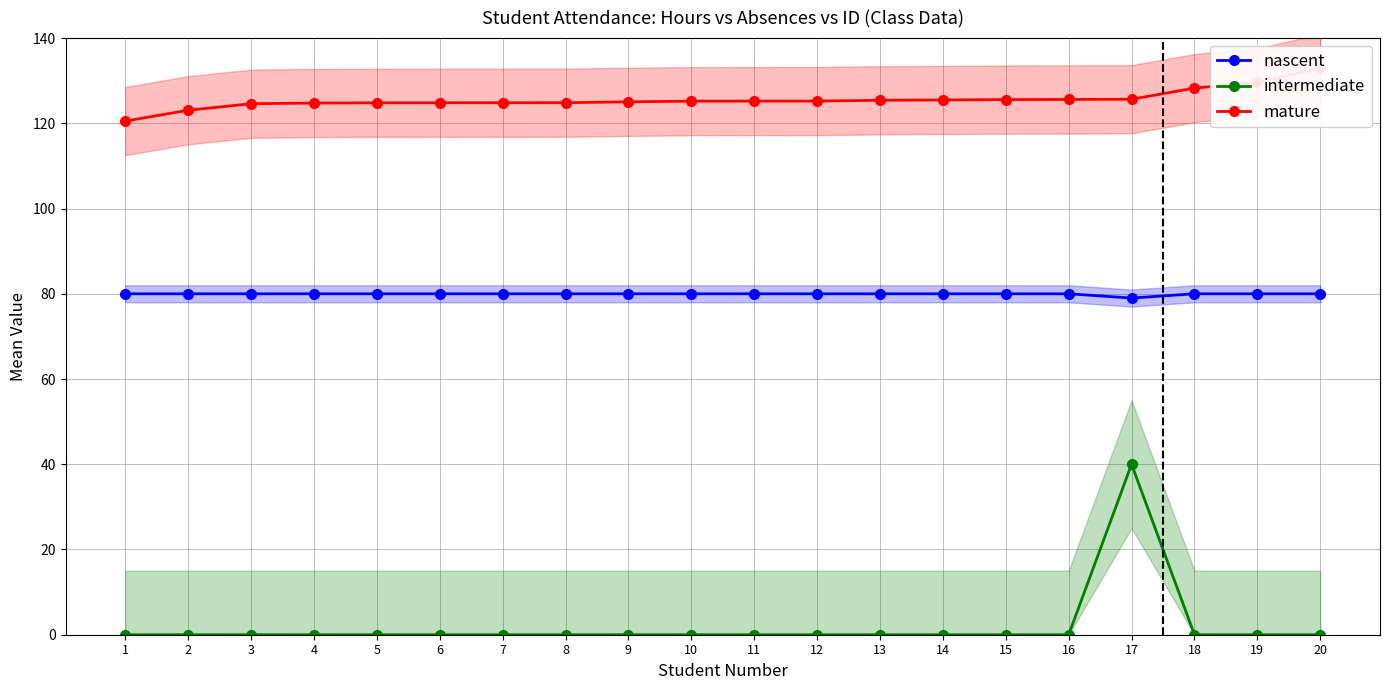

Reading left to right, transcribe all the data shown in this chart.

nascent: 80.0	80.0	80.0	80.0	80.0	80.0	80.0	80.0	80.0	80.0	80.0	80.0	80.0	80.0	80.0	80.0	79.0	80.0	80.0	80.0
intermediate: 0.0	0.0	0.0	0.0	0.0	0.0	0.0	0.0	0.0	0.0	0.0	0.0	0.0	0.0	0.0	0.0	40.0	0.0	0.0	0.0
mature: 120.5	123.1	124.6	124.8	124.8	124.8	124.8	124.8	125.0	125.2	125.2	125.2	125.4	125.5	125.6	125.6	125.7	128.3	129.6	133.0